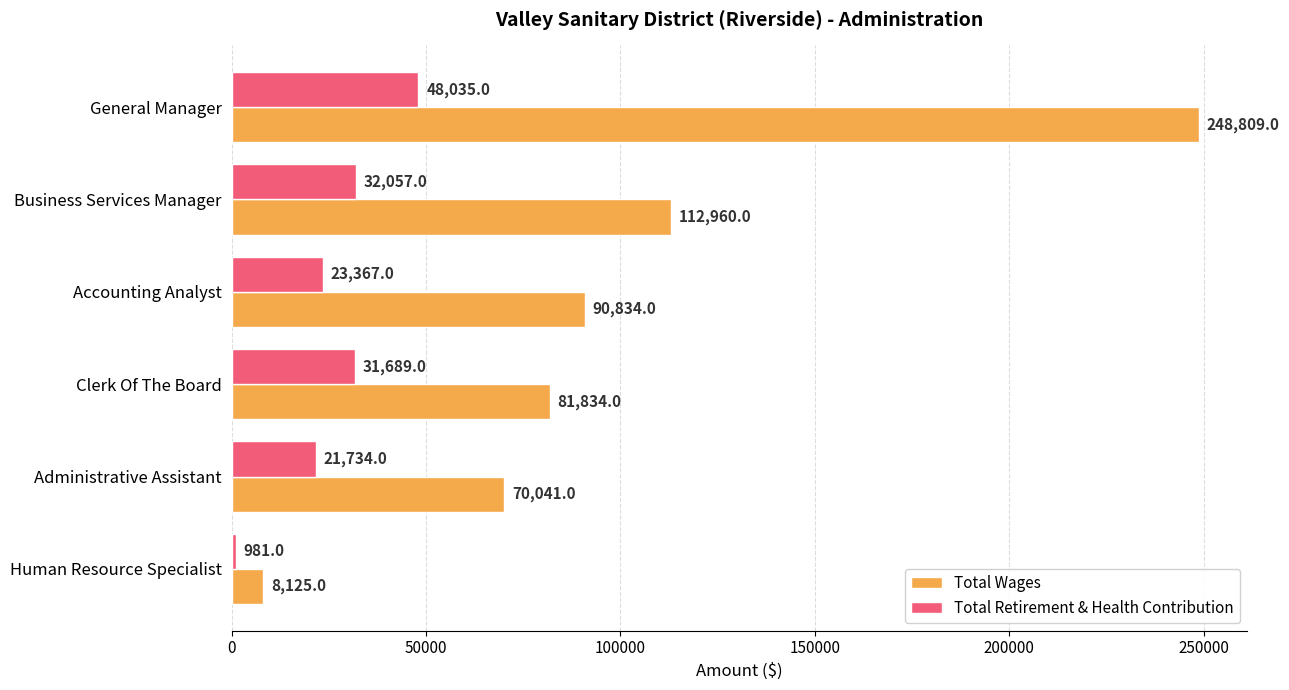

Rank the series at Accounting Analyst from lowest to highest value.

Total Retirement & Health Contribution, Total Wages